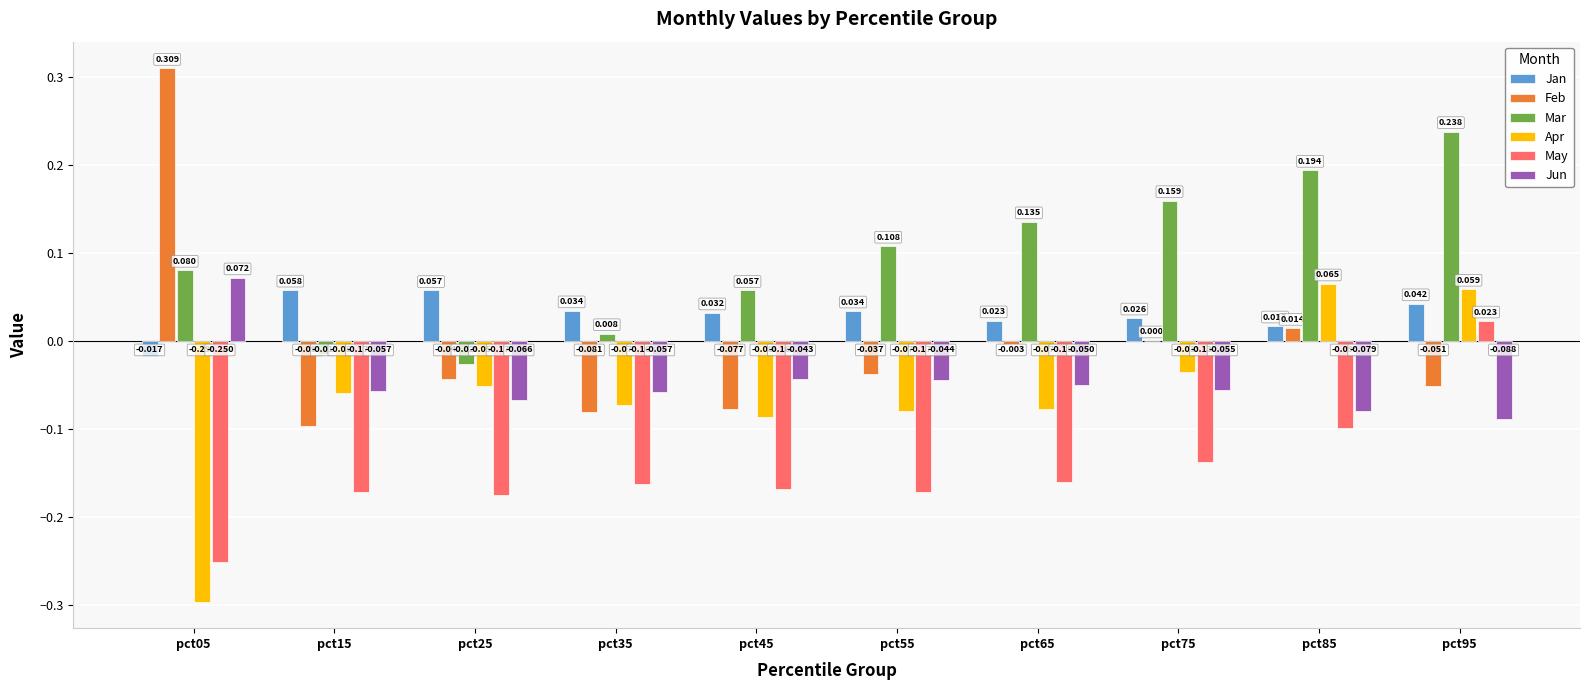

Which series has the largest total across all categories?

Mar